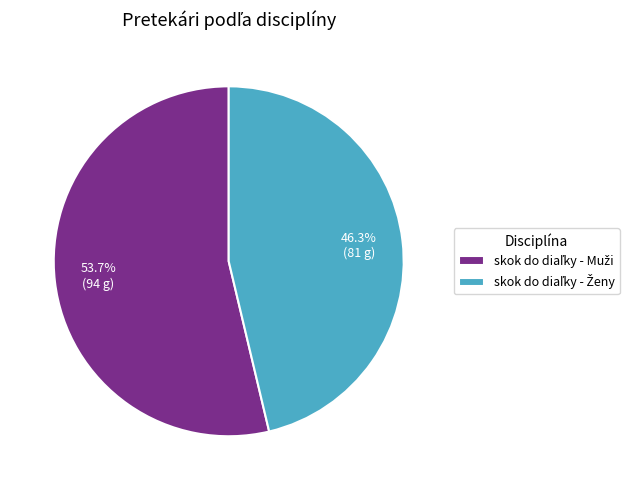

Is there a majority slice in this chart?

Yes